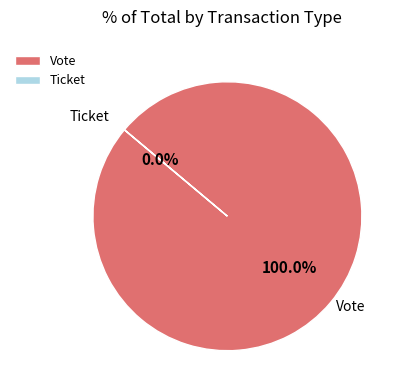

Which category has the biggest portion of the pie?

Vote